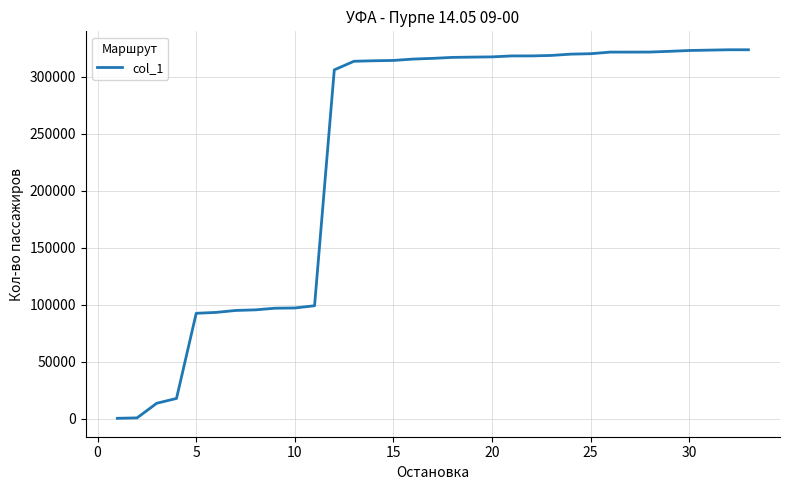

What is the greatest value displayed?

323864